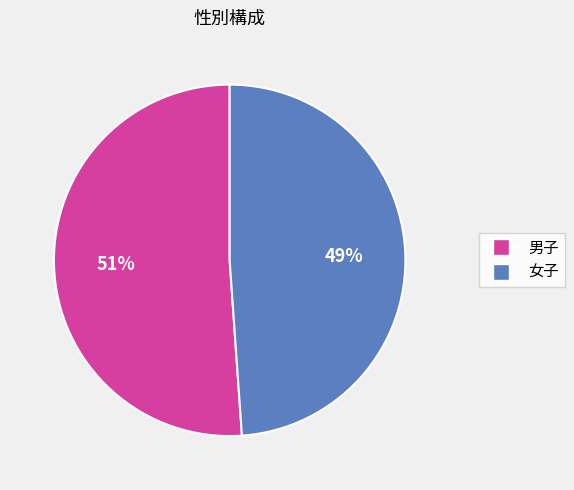

Approximately how many times larger is the value at 男子 compared to 女子?

1.0